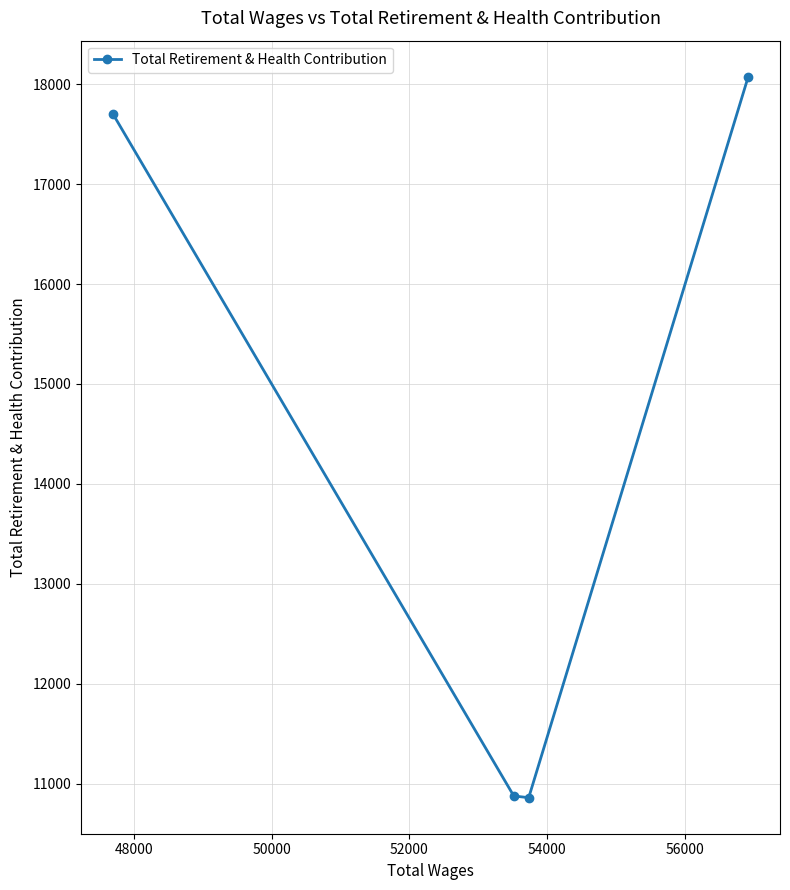

What is the average value?

14380